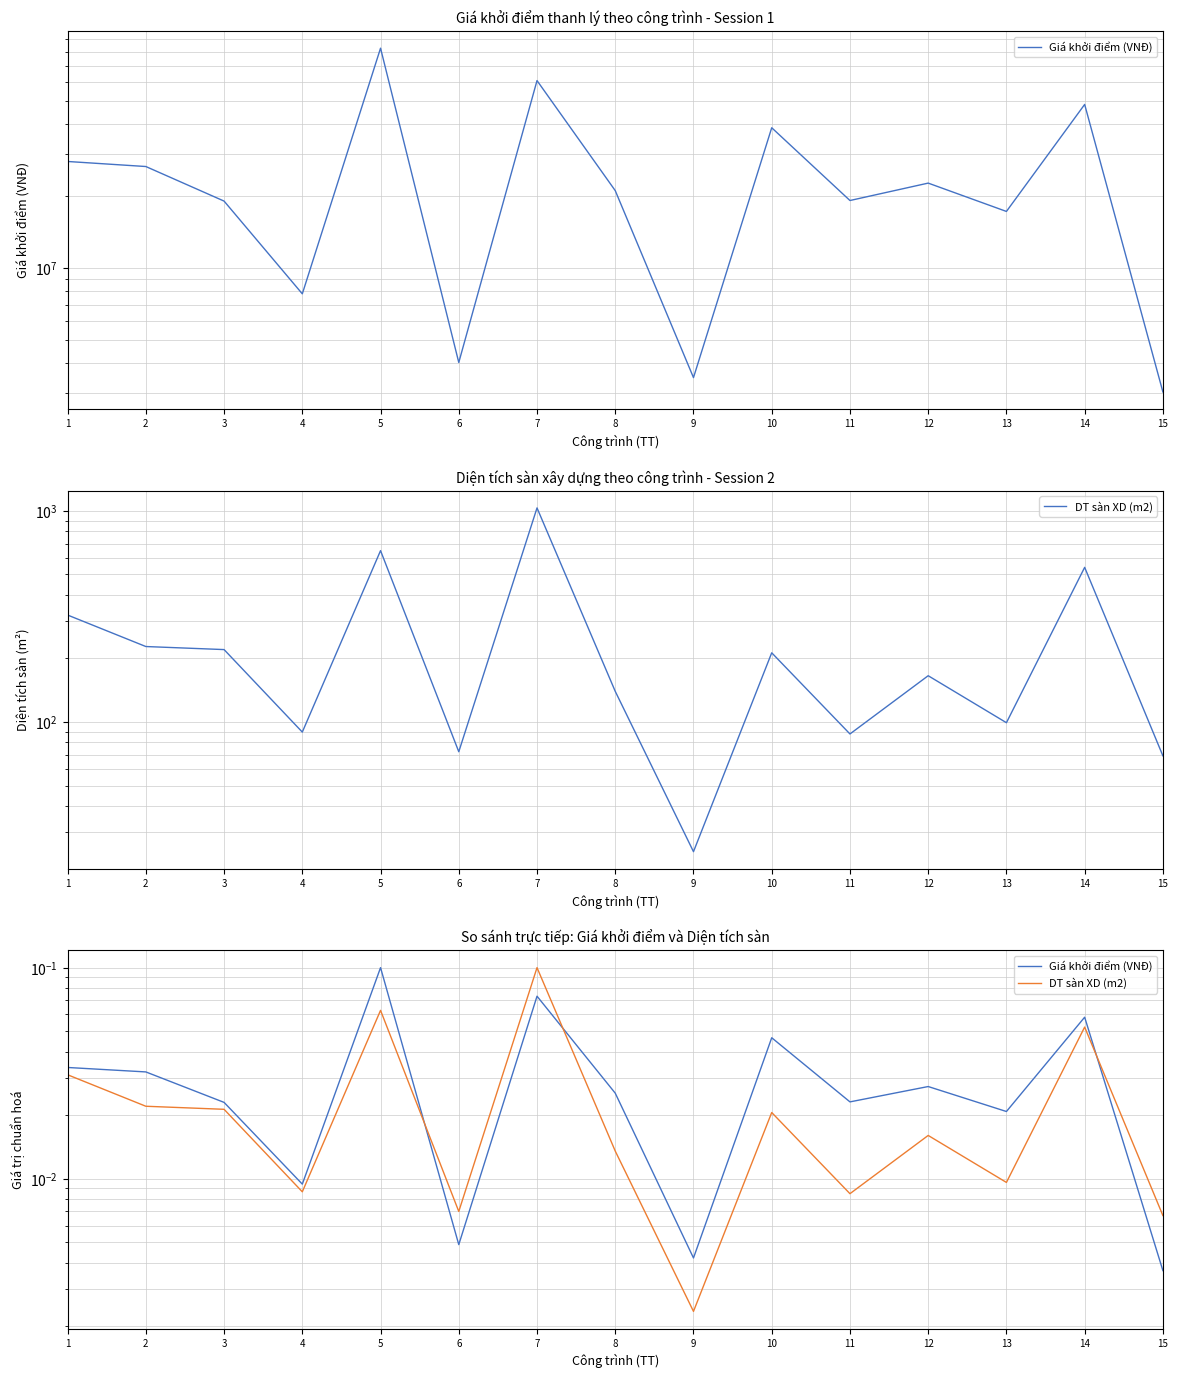

Which series has the largest range (max minus min)?

DT sàn XD (m2)